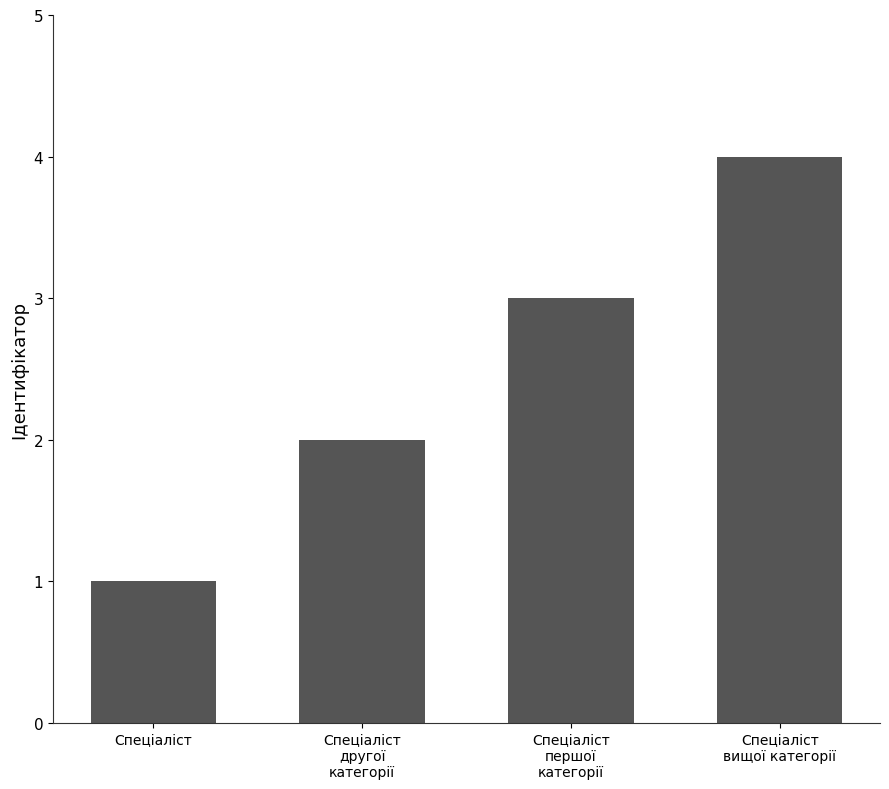

List the labels in order of value, largest first.

Спеціаліст
вищої категорії, Спеціаліст
першої
категорії, Спеціаліст
другої
категорії, Спеціаліст